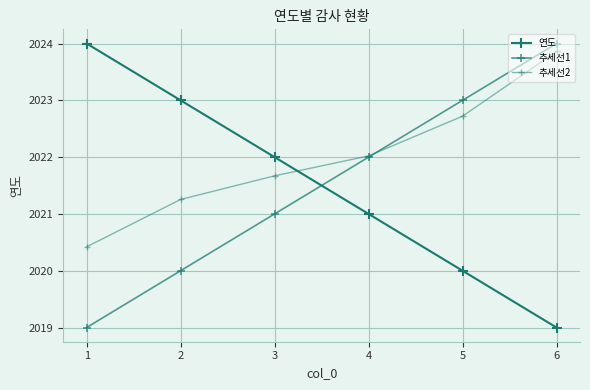

True or false: 추세선1 has more than 0 points higher than both neighbors.

False